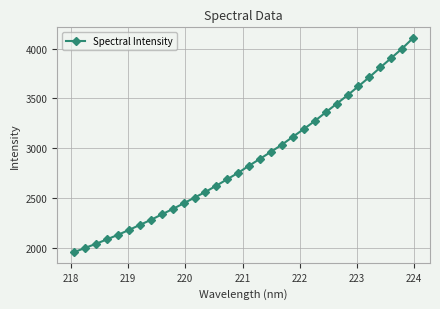

What is the sum of all values?

91965.1